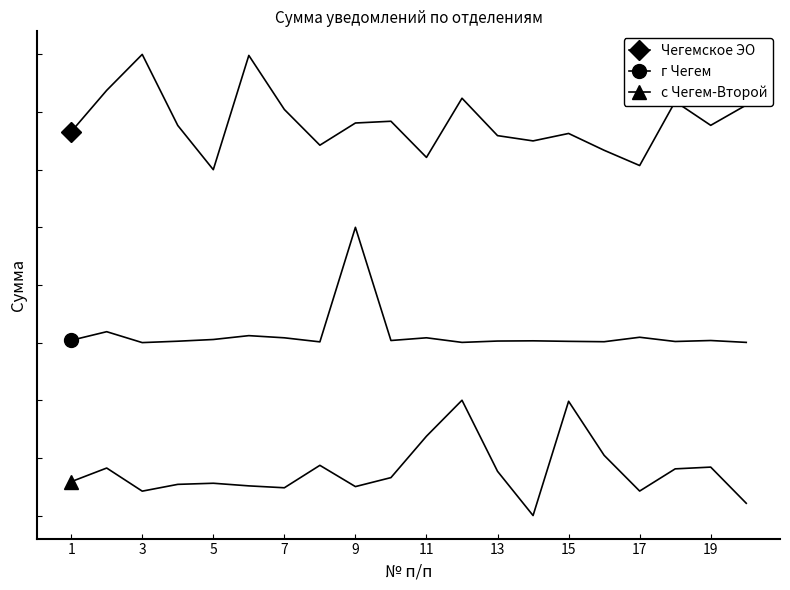

Rank the series by their maximum value, from lowest to highest.

с Чегем-Второй, г Чегем, Чегемское ЭО